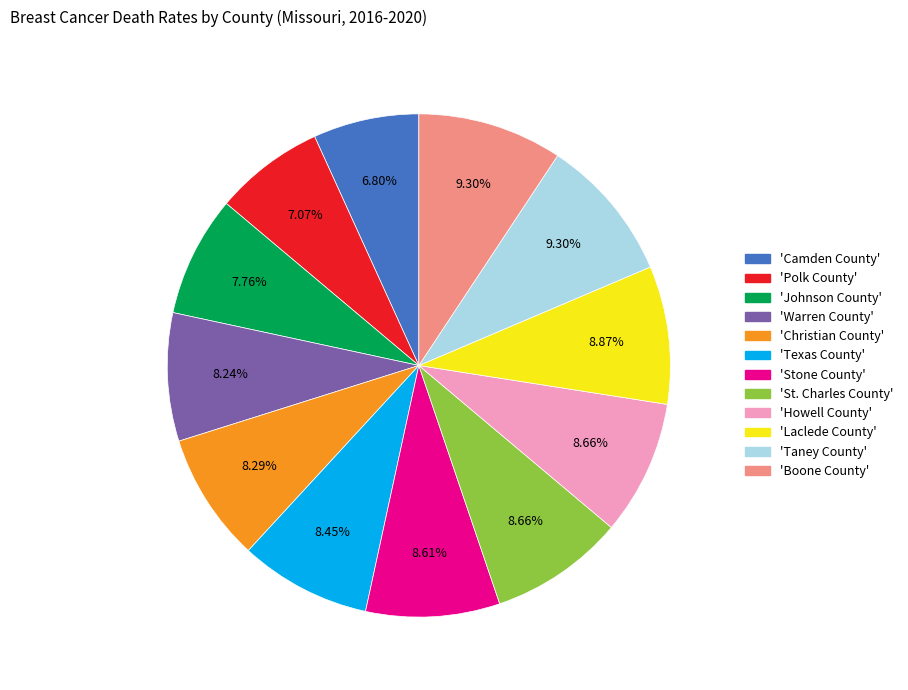

Is there any slice that represents more than half of the pie?

No